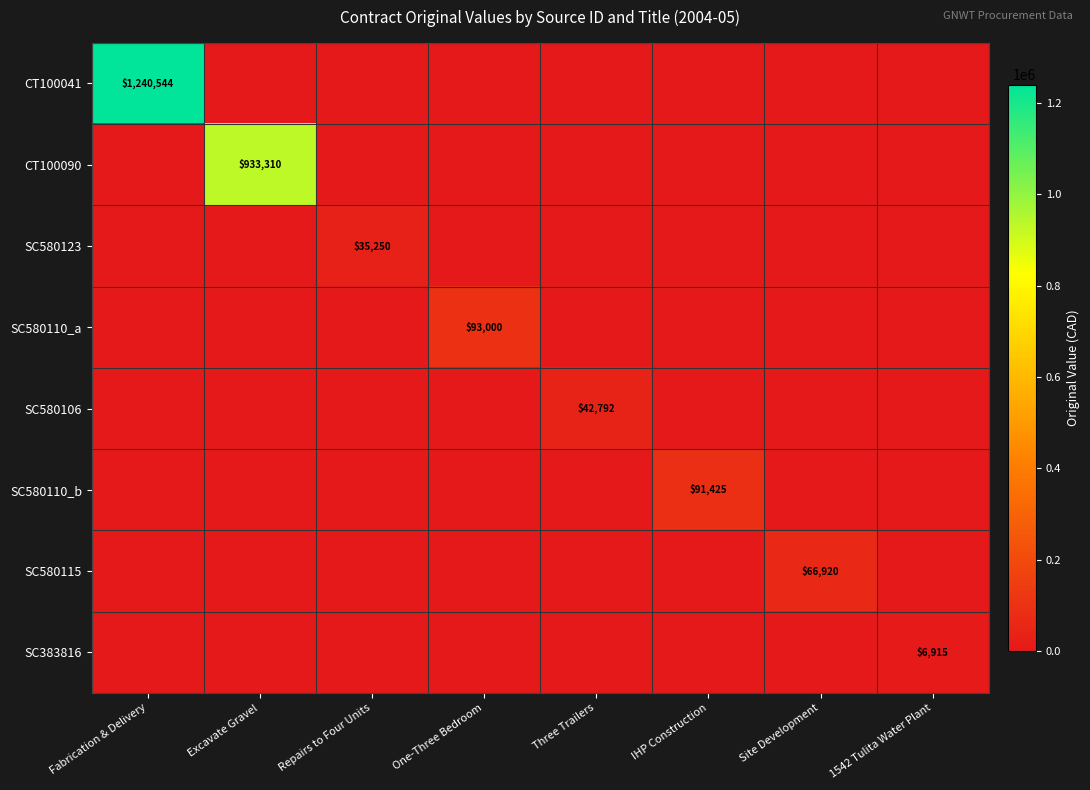

Which series has the largest total across all categories?

CT100041